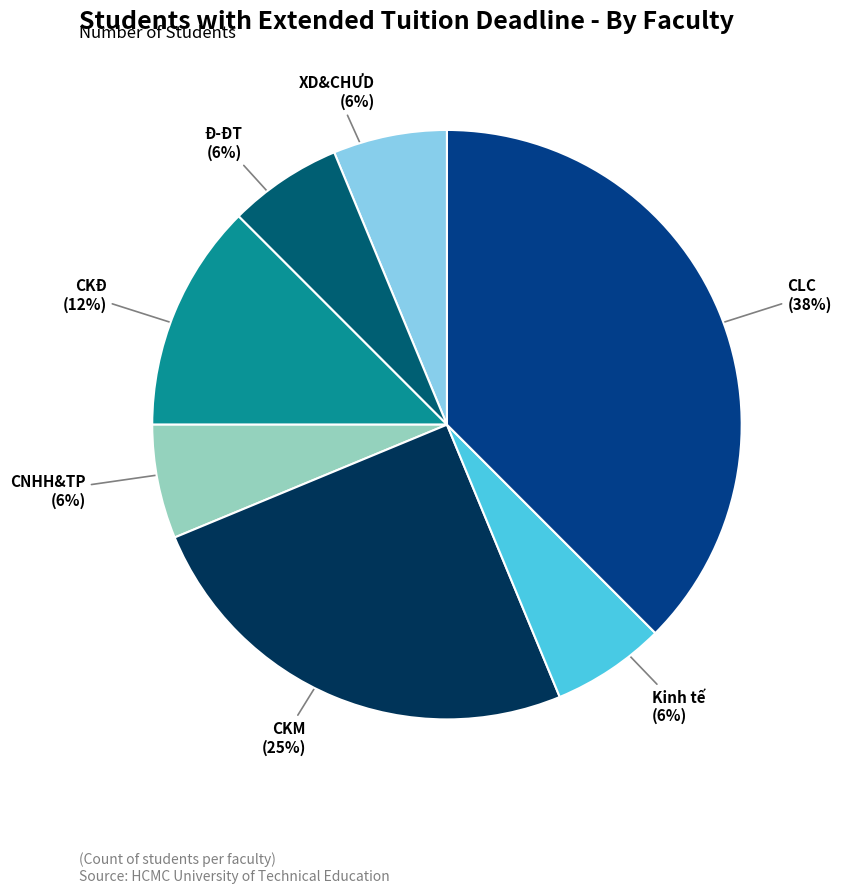

Is there any slice that represents more than half of the pie?

No